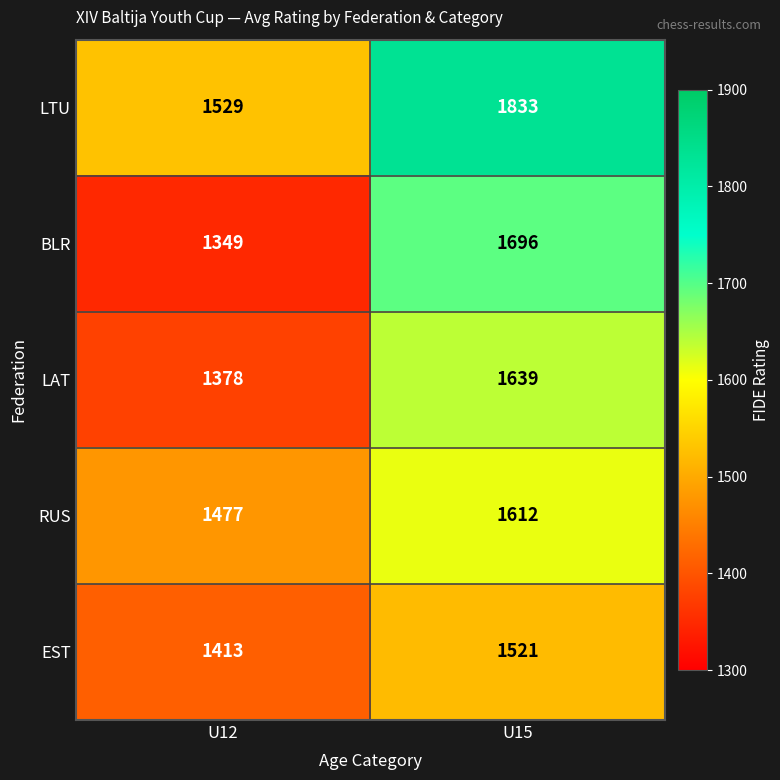

What is the maximum value shown in the chart?

1833